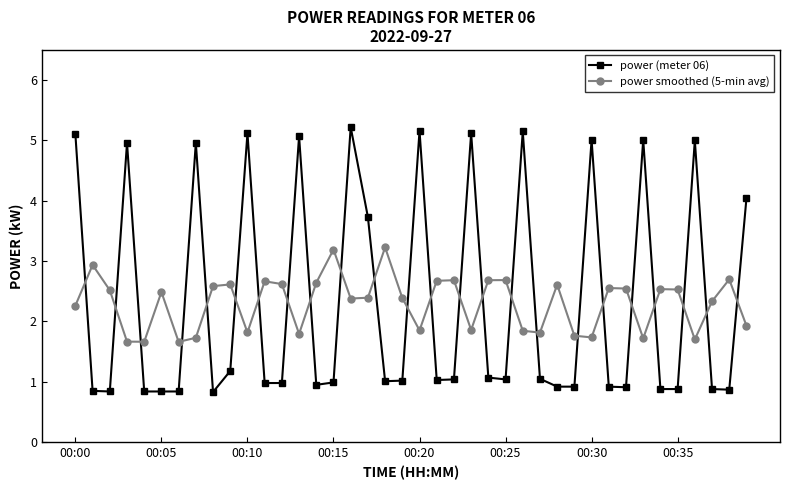

What is the sum of all power (meter 06) values?

93.2